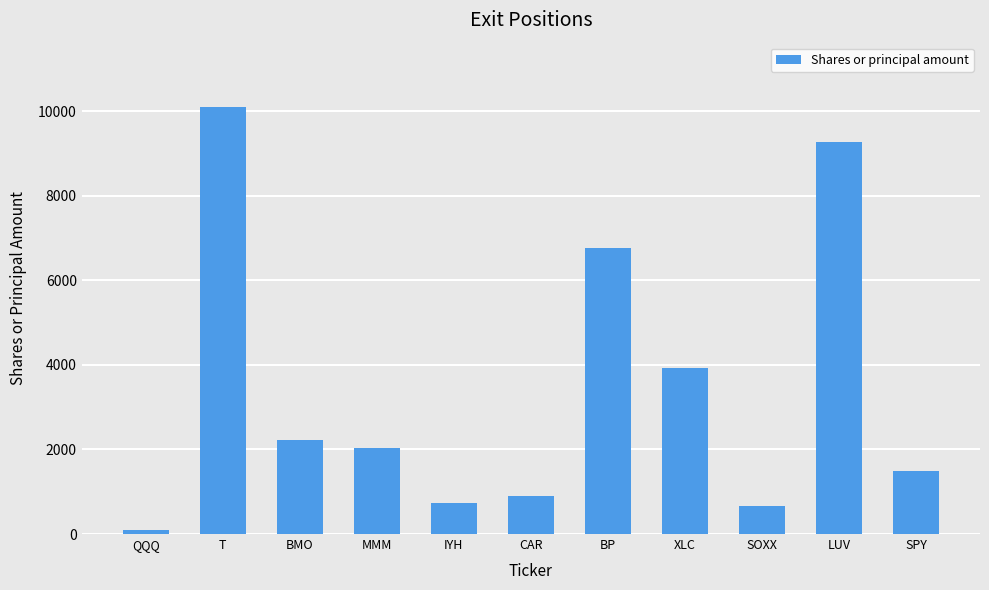

What is the change in value from T to IYH?

-9370